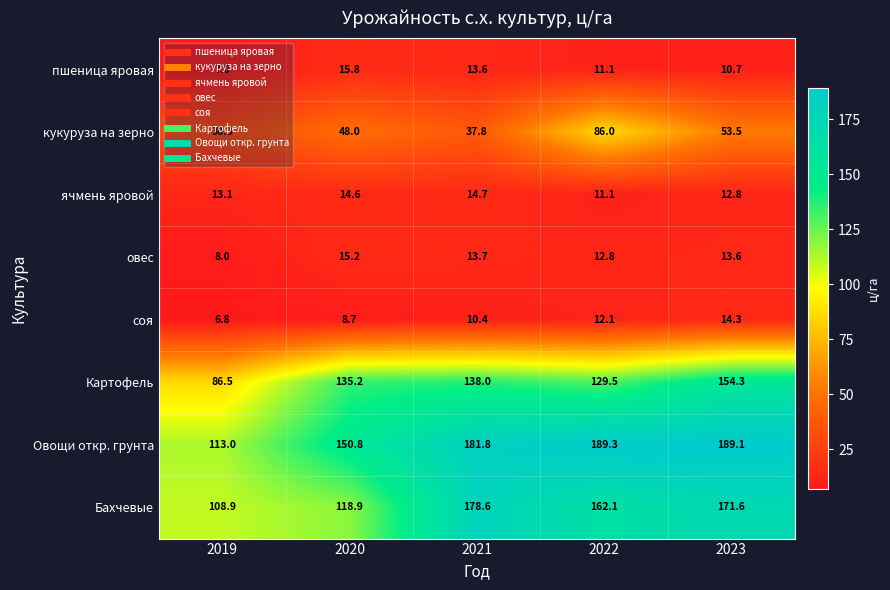

Rank the categories by овес value from highest to lowest.

2020, 2021, 2023, 2022, 2019